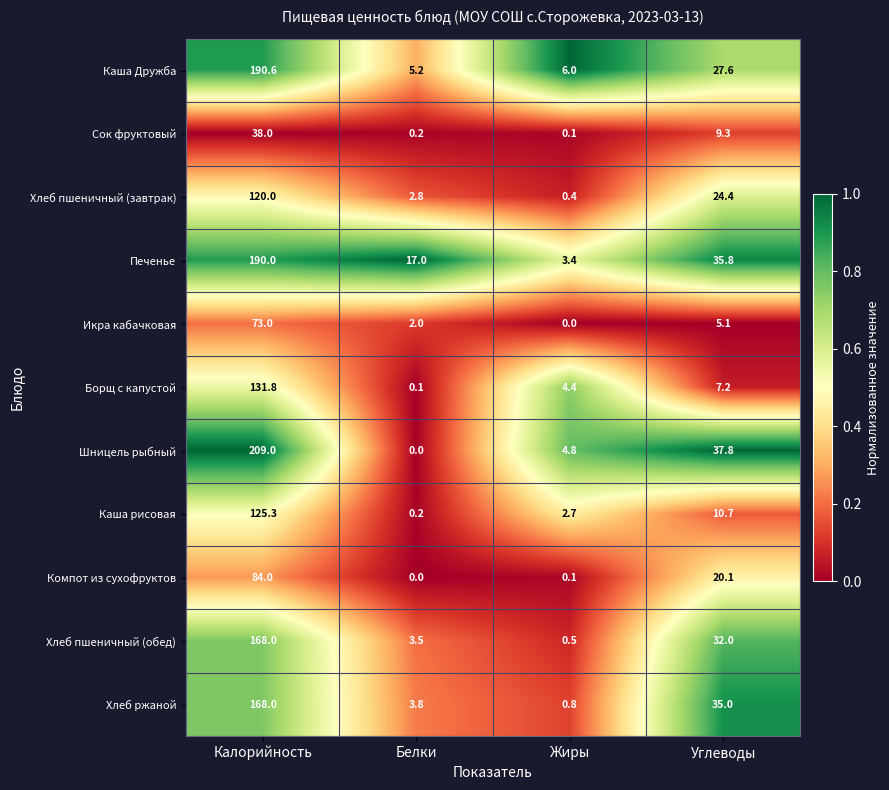

What is the difference between the highest and lowest values at Углеводы?

32.7